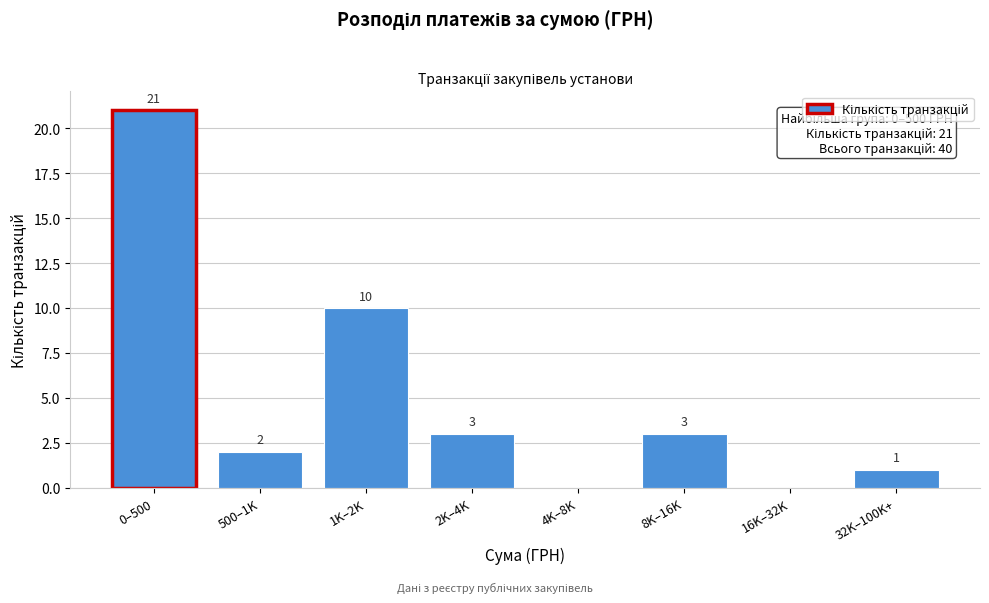

Reading left to right, transcribe all the data shown in this chart.

0–500=21	500–1K=2	1K–2K=10	2K–4K=3	4K–8K=0	8K–16K=3	16K–32K=0	32K–100K+=1